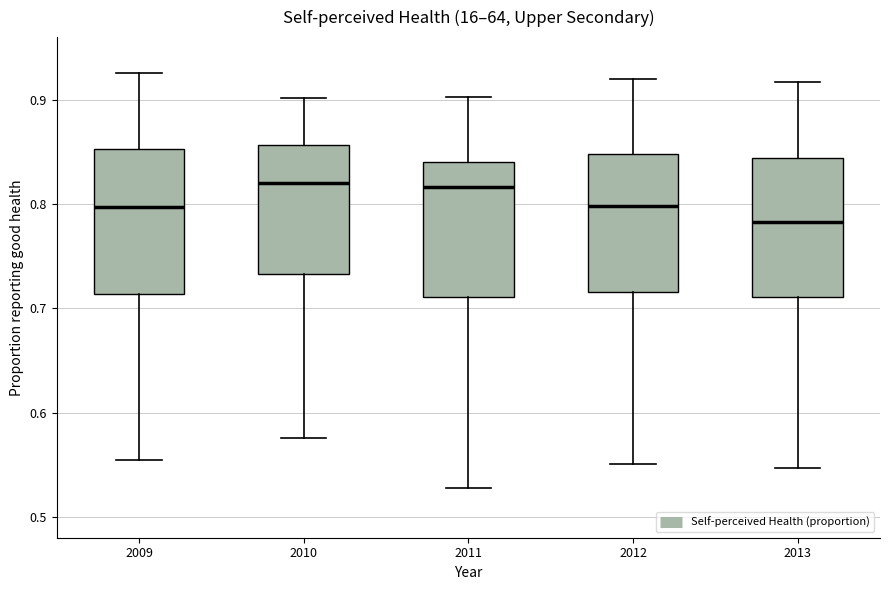

Where does the upper whisker of the box at x = 2012 end on the y-axis? The values are not printed on the chart, so give them approximately, as read against the axis.

0.92